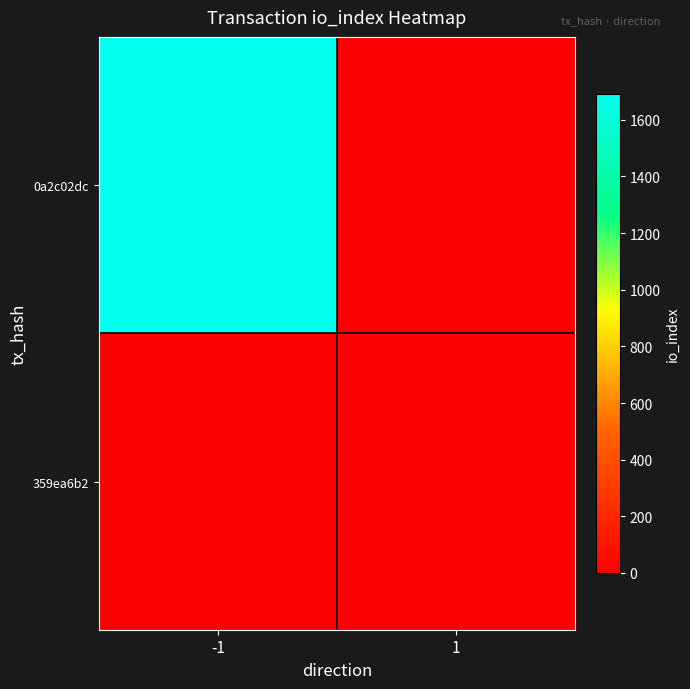

Which series changed the most between -1 and 1?

0a2c02dc